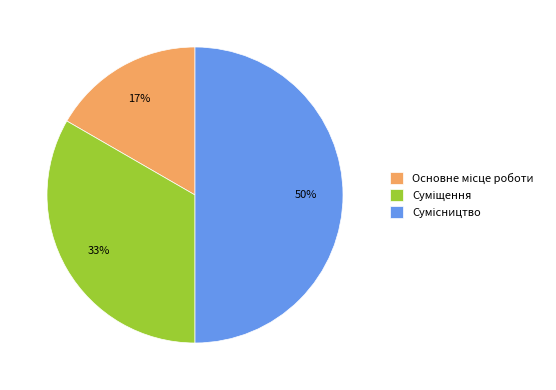

To the nearest percent, what is the difference between the largest and smallest slice percentages?

33%